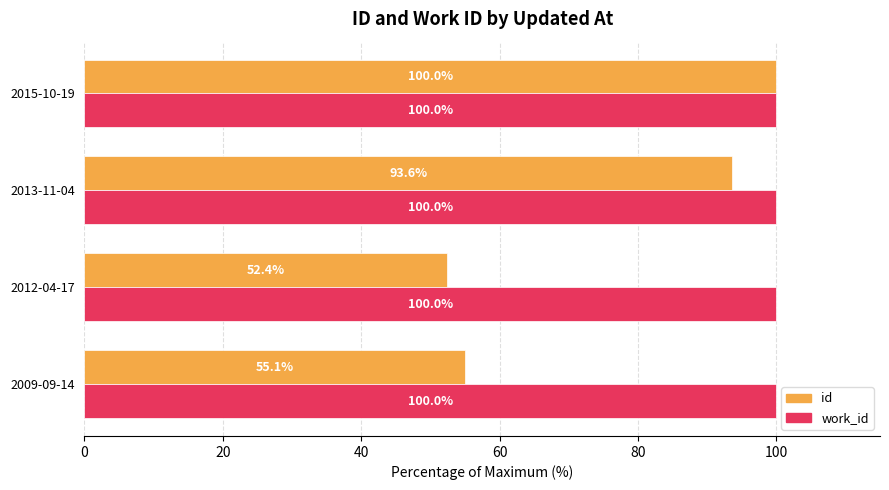

Rank the series at 2013-11-04 from lowest to highest value.

id, work_id